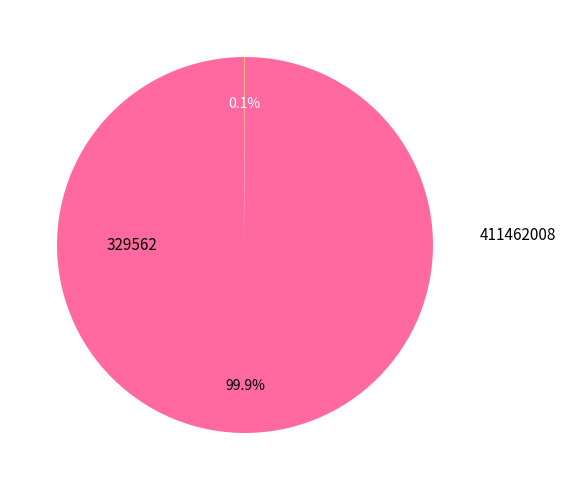

To the nearest percent, what is the difference between the 329562 and 411462008 slice percentages?

100%